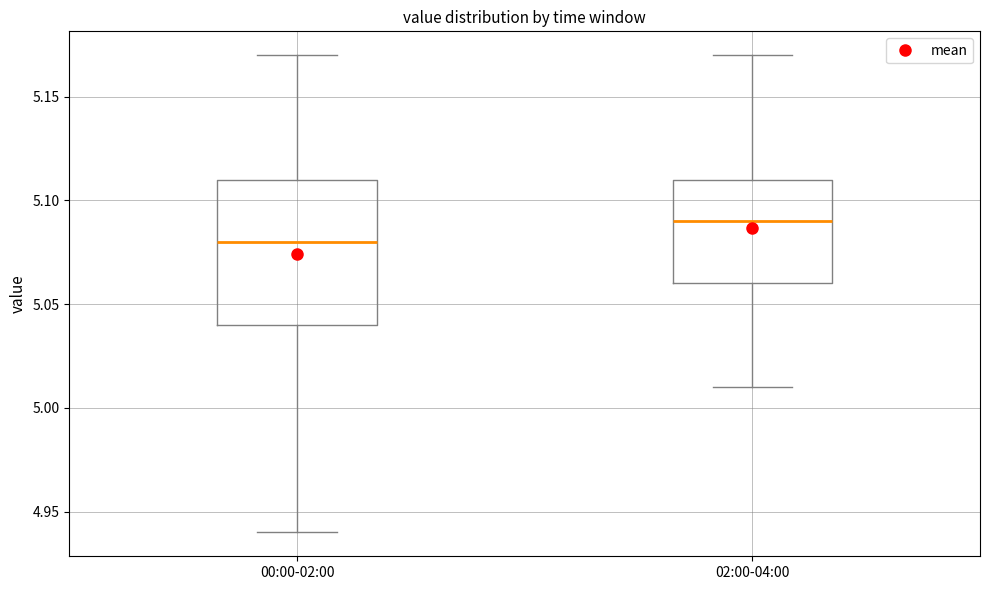

Reading left to right, read every box against the y-axis: the position of its median line, the range the box covers, and the ends of its whiskers. The values are not printed on the chart, so give them approximately, as read against the axis.

00:00-02:00: median 5.08, box 5.04 to 5.11, whiskers 4.94 to 5.17
02:00-04:00: median 5.09, box 5.06 to 5.11, whiskers 5.01 to 5.17